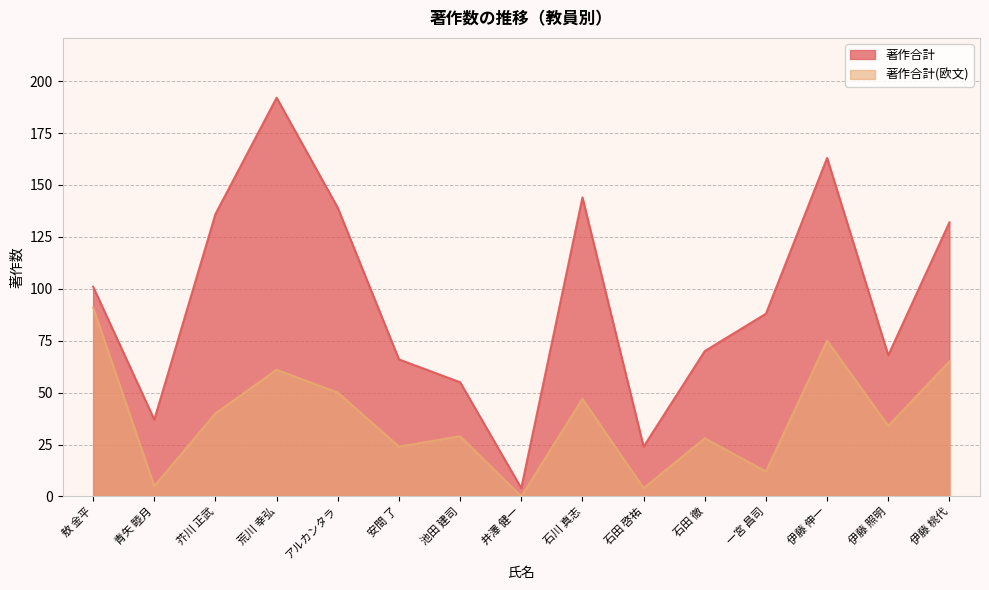

True or false: 著作合計 and 著作合計(欧文) cross at least once.

False